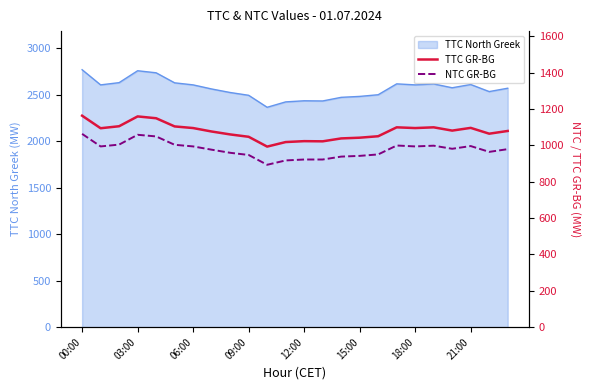

What is the highest value of the TTC North Greek series?

2769